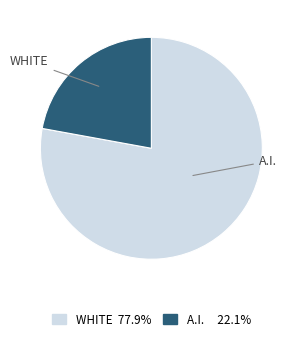

Is there any slice that represents more than half of the pie?

Yes